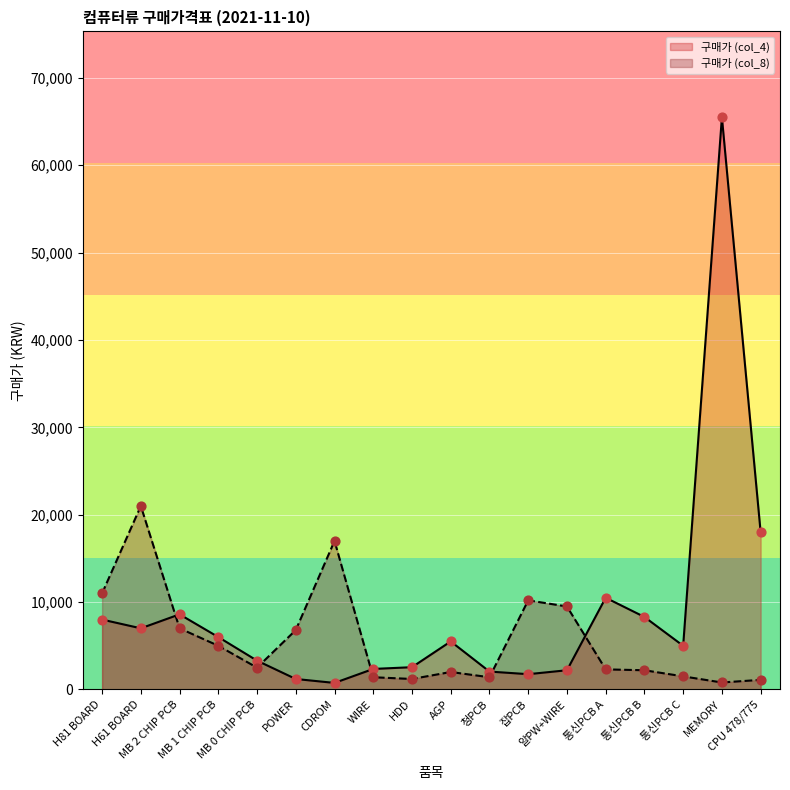

What is the total value across all series at MB 2 CHIP PCB?

15600